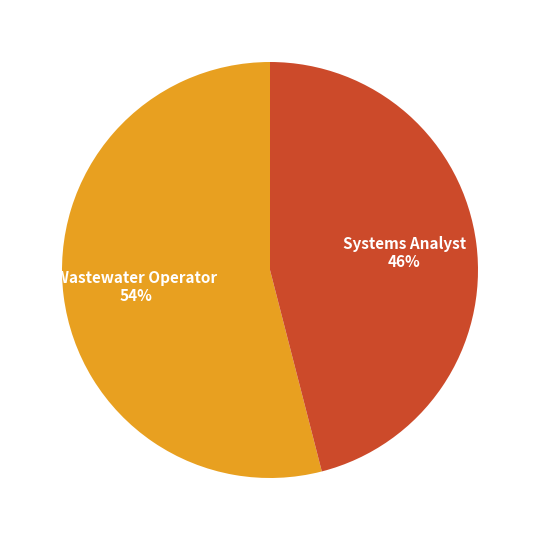

To the nearest percent, what is the combined percentage of Wastewater Operator and Systems Analyst?

100%